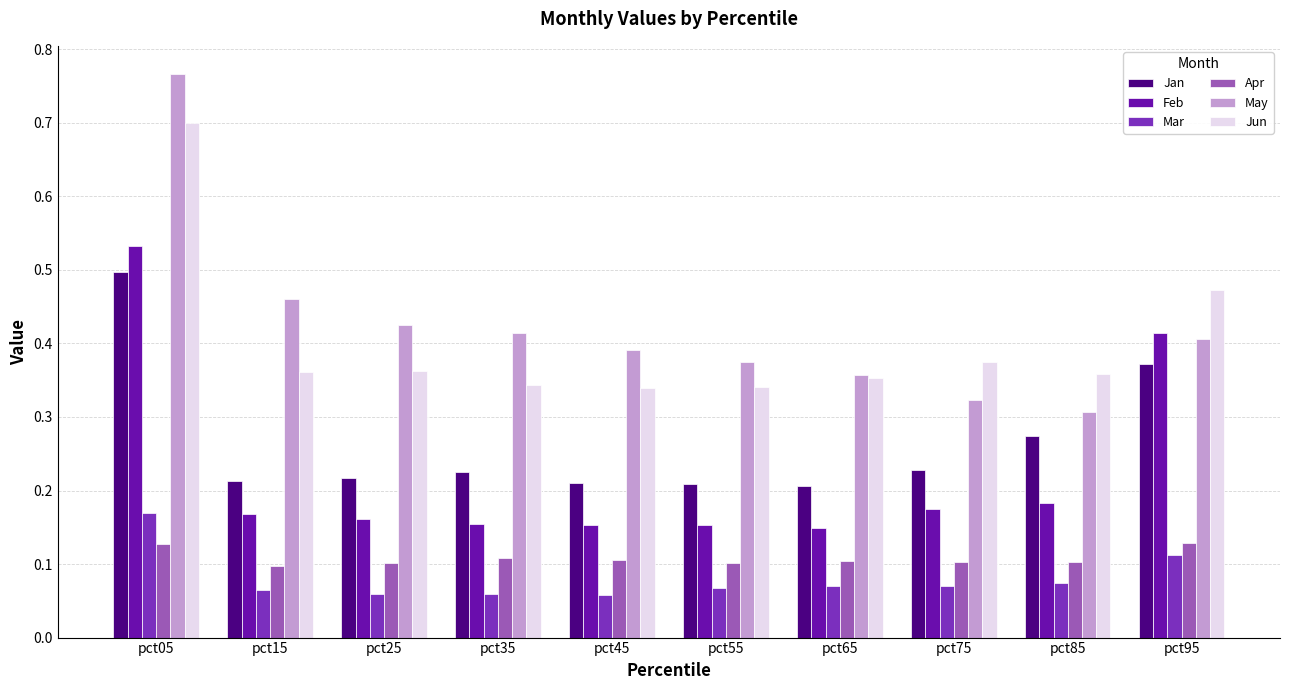

At which label does May reach its minimum?

pct85